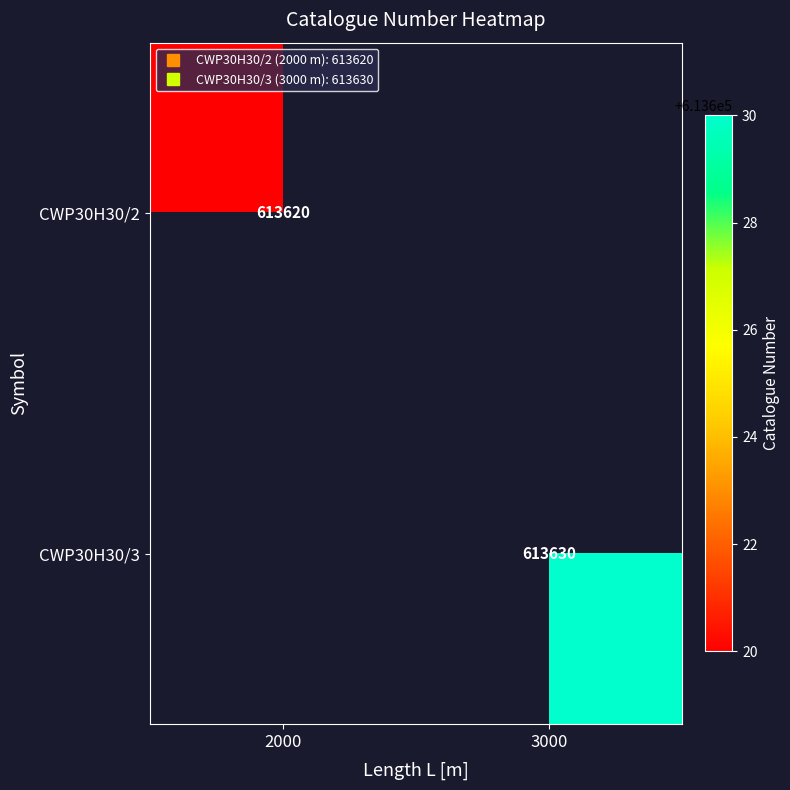

What is the greatest value displayed?

613630.0